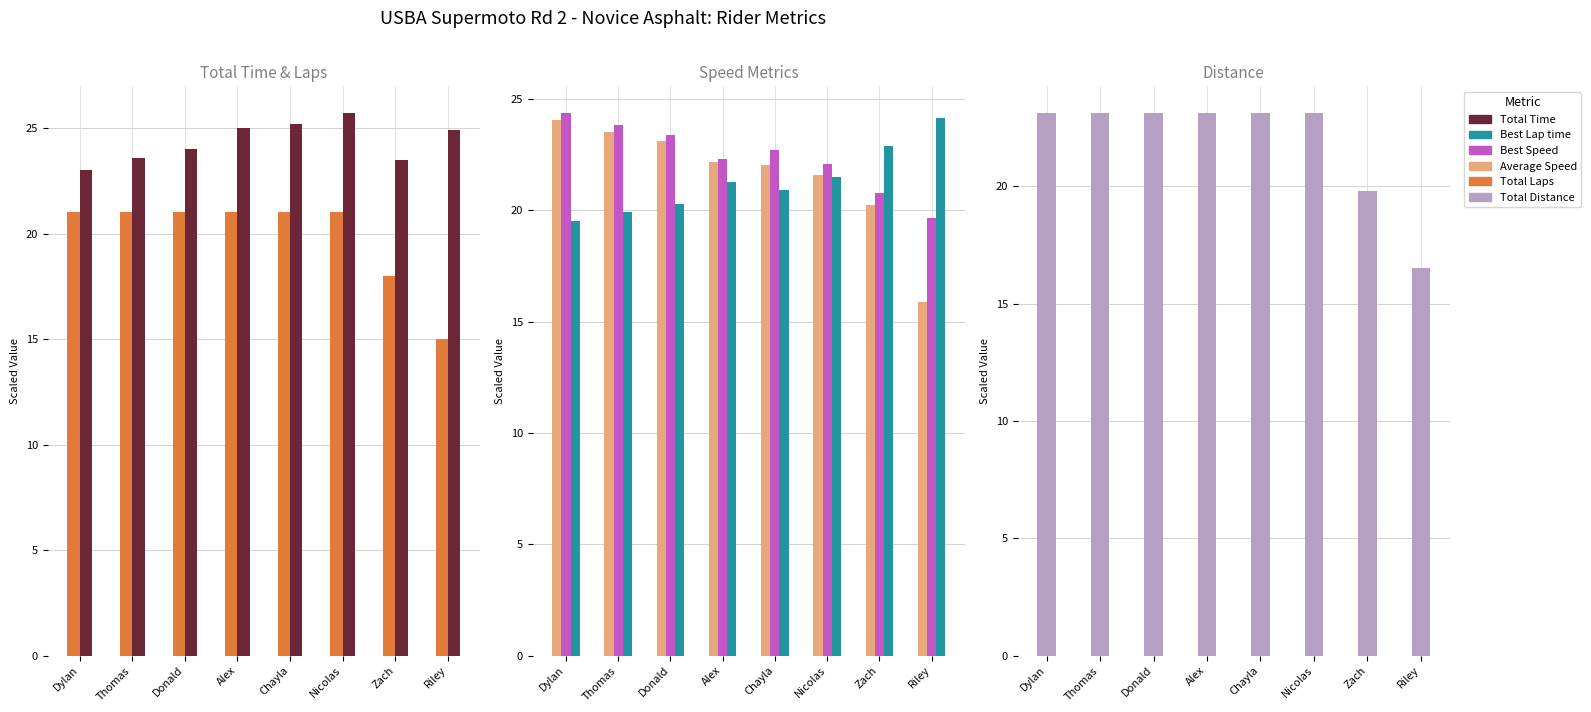

At which label does Best Speed reach its minimum?

Riley